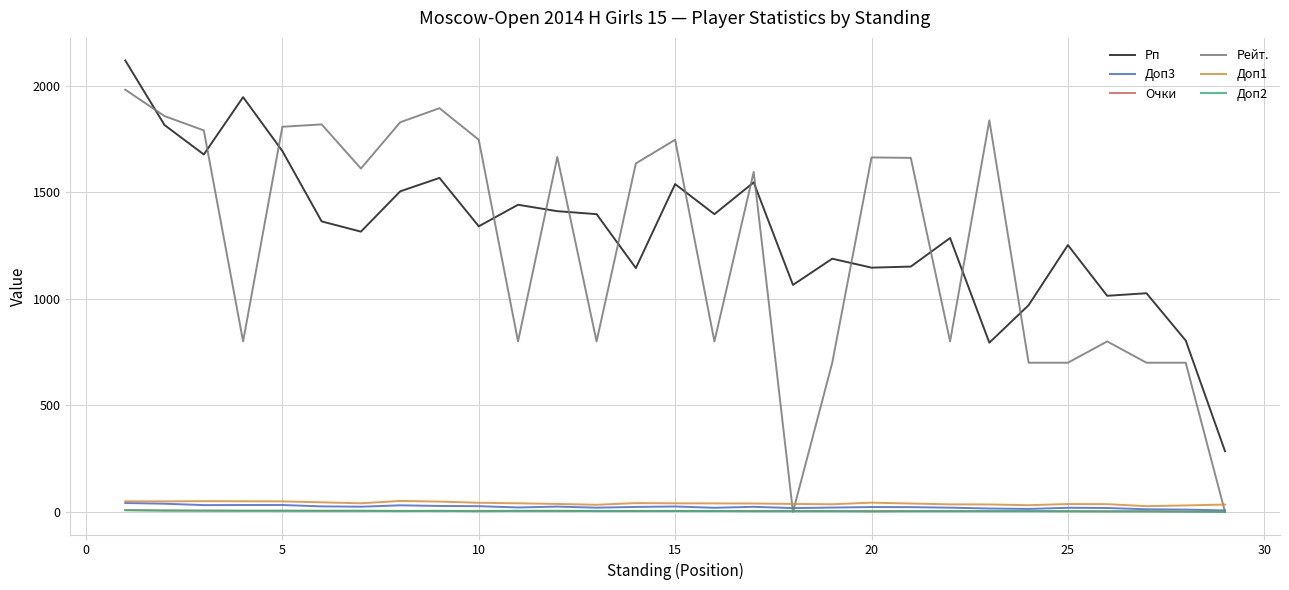

Which series has the widest spread of values?

Рейт.